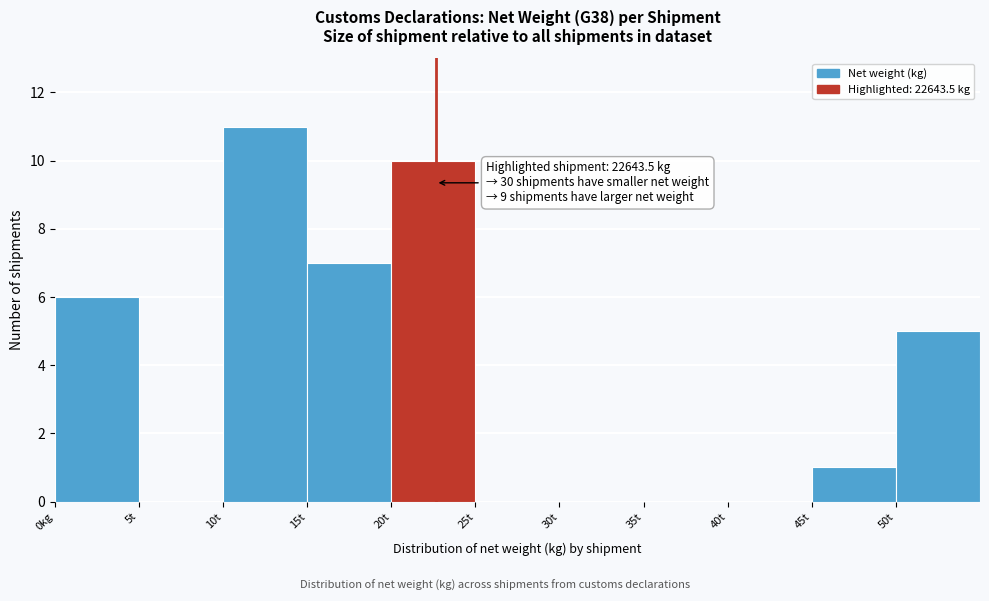

Reading left to right, list all the values displayed in this chart.

0kg=6	5t=0	10t=11	15t=7	20t=10	25t=0	30t=0	35t=0	40t=0	45t=1	50t=5